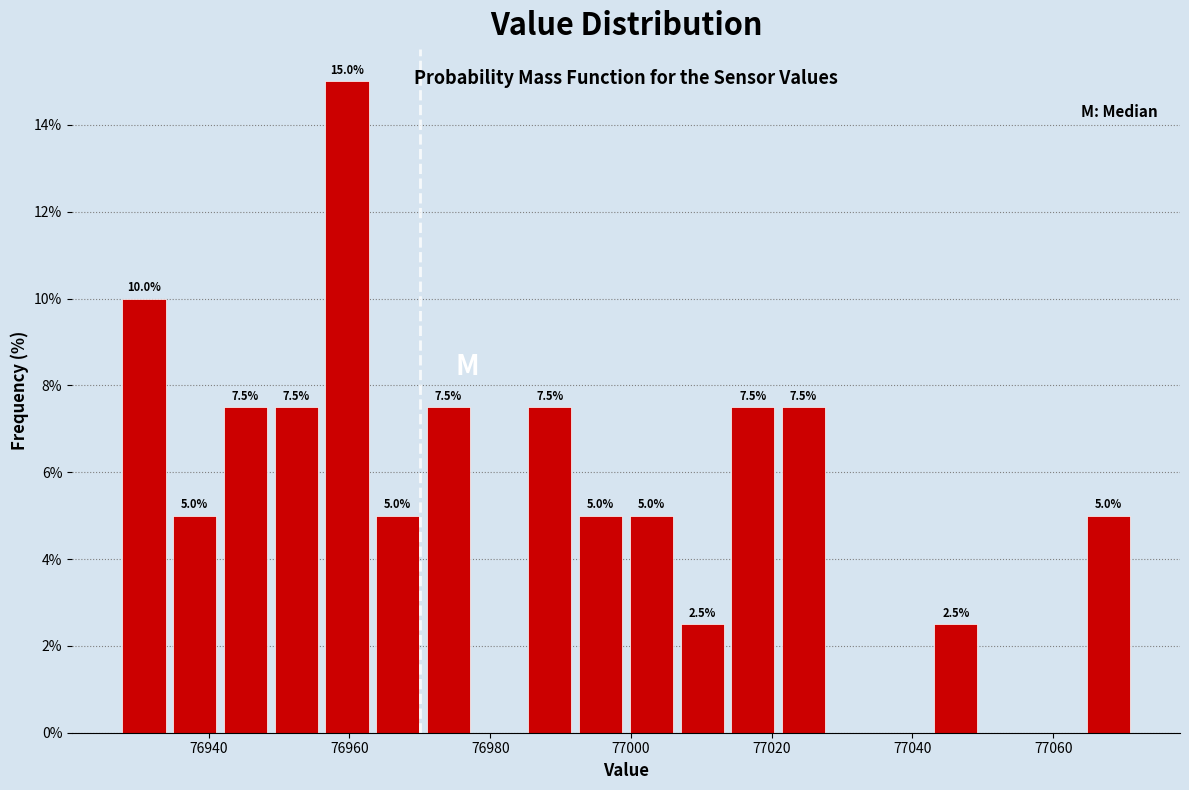

Around what value on the x-axis is the tallest bar? Give the approximate position of its centre, as read against the axis.

76960